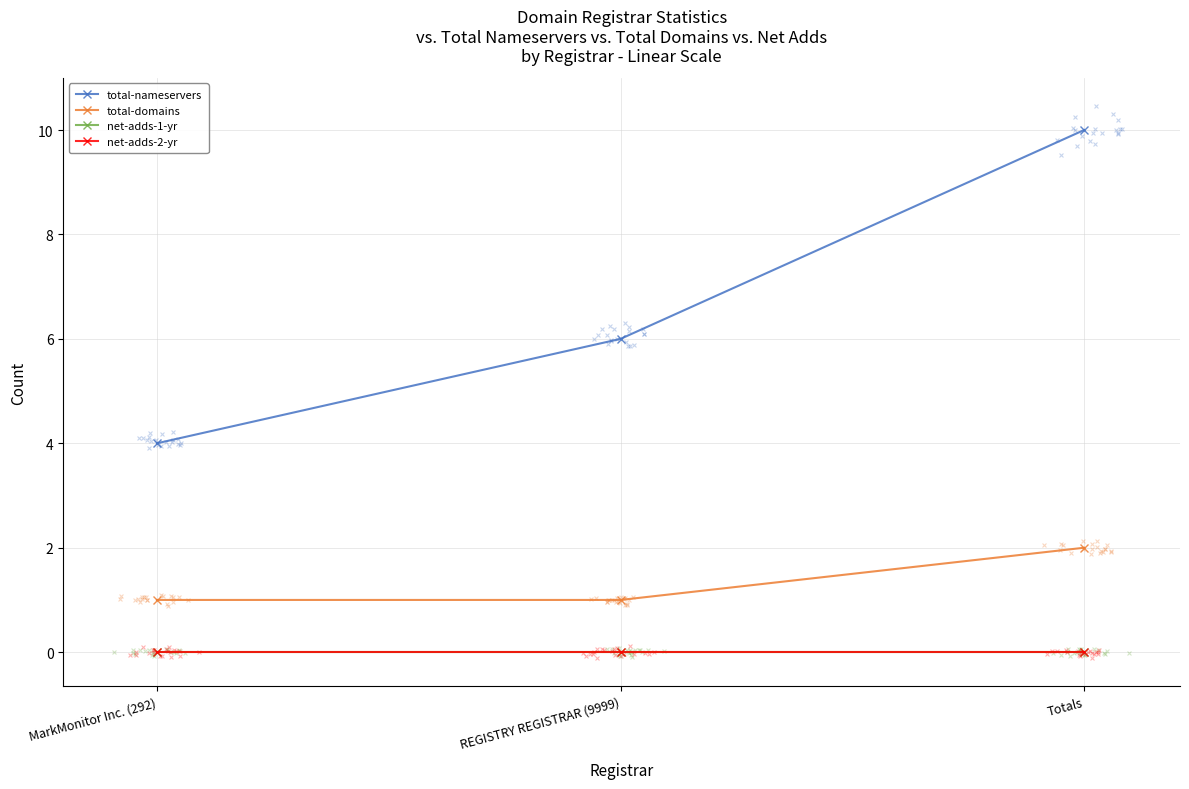

Which series has the widest spread of Y values?

total-nameservers